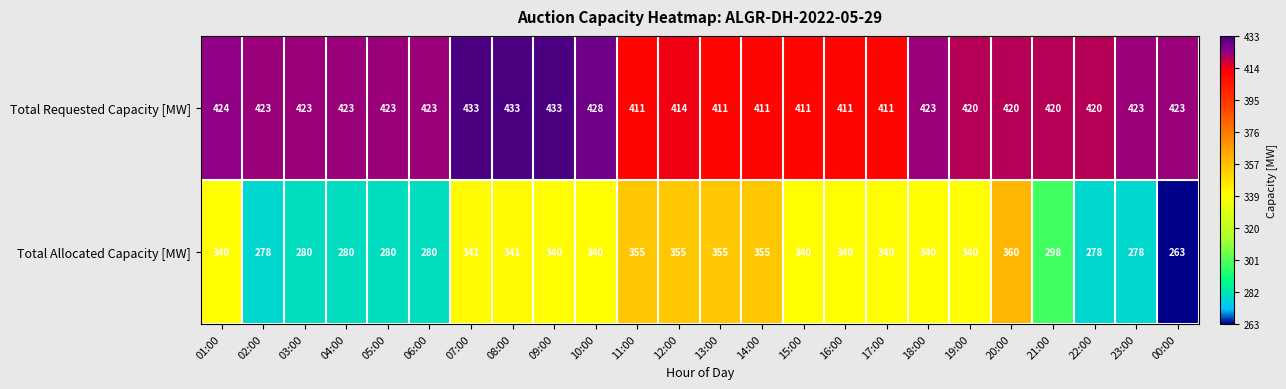

Rank the series at 07:00 from lowest to highest value.

Total Allocated Capacity [MW], Total Requested Capacity [MW]